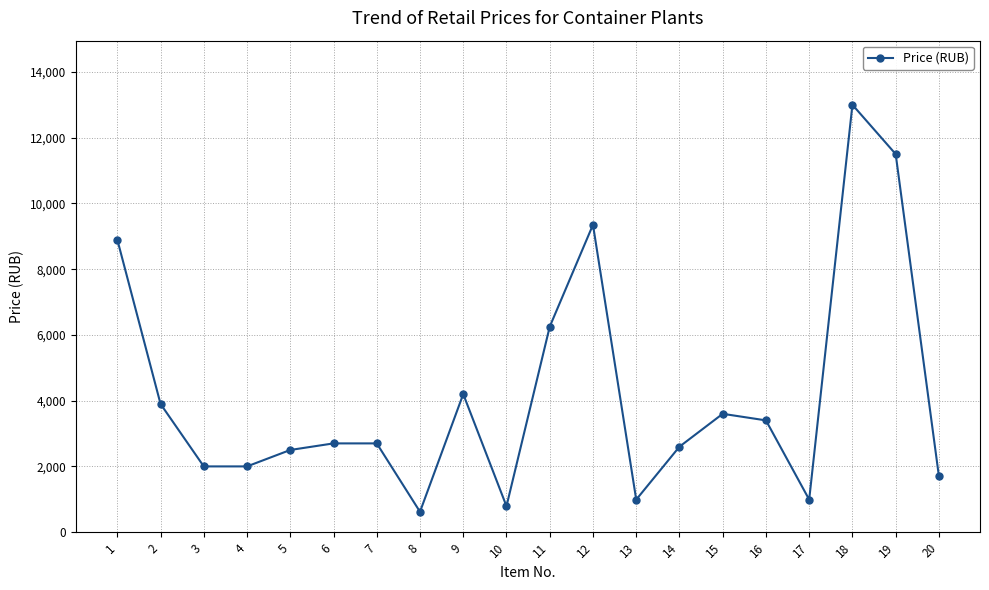

What is the value of the 2nd point from the left?

3900